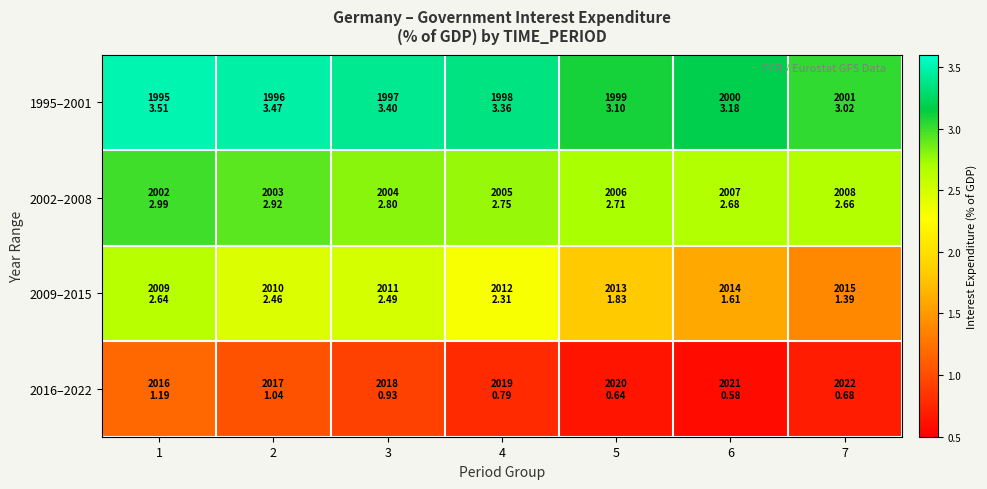

At which category is the sum across all series the highest?

1